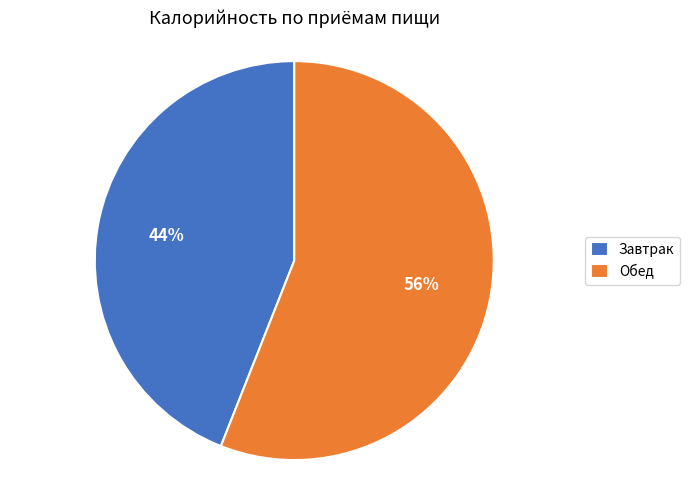

Does Обед account for over 50% of the chart?

Yes